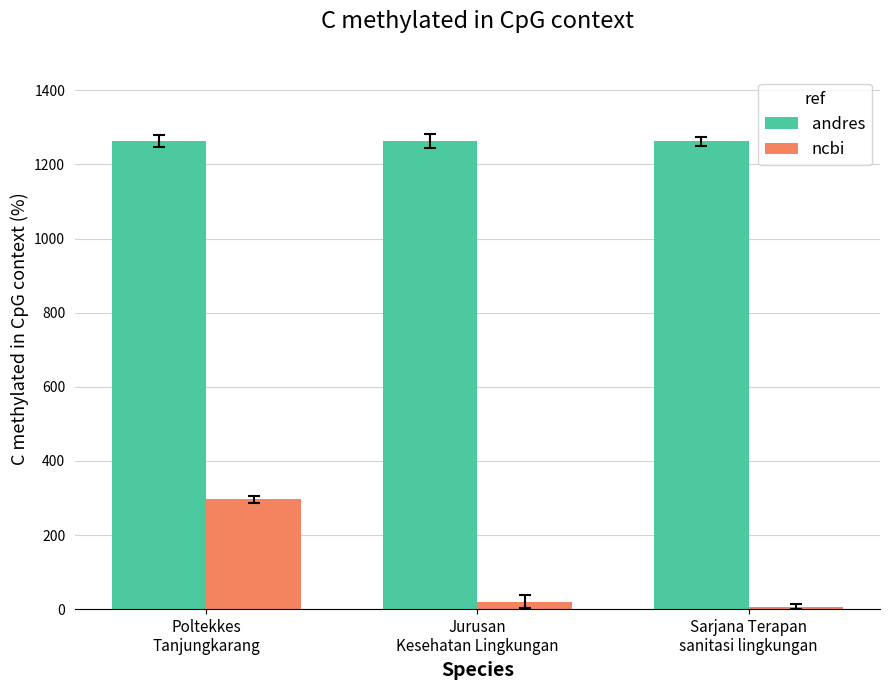

Reading right to left, extract all data points from this chart.

andres: Sarjana Terapan
sanitasi lingkungan=1263	Jurusan
Kesehatan Lingkungan=1263	Poltekkes
Tanjungkarang=1263
ncbi: Sarjana Terapan
sanitasi lingkungan=7	Jurusan
Kesehatan Lingkungan=20	Poltekkes
Tanjungkarang=296